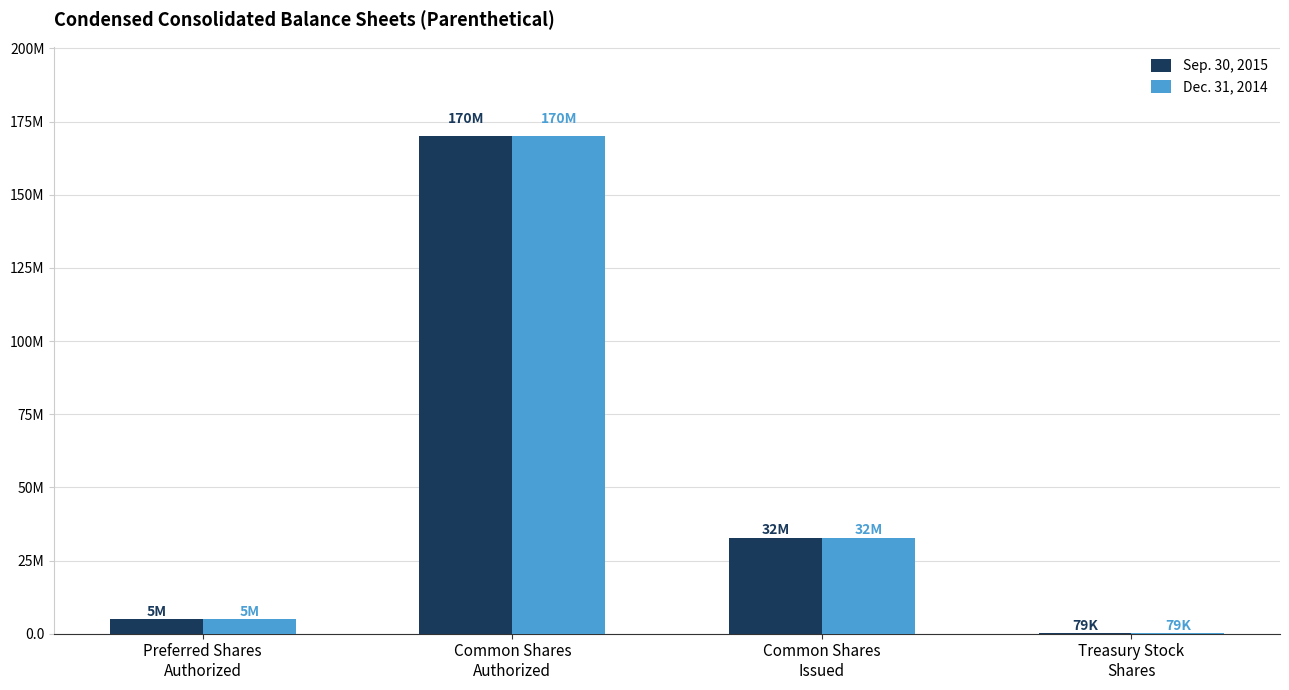

What is the value of the Sep. 30, 2015 bar at the 1st from the left?

5000000